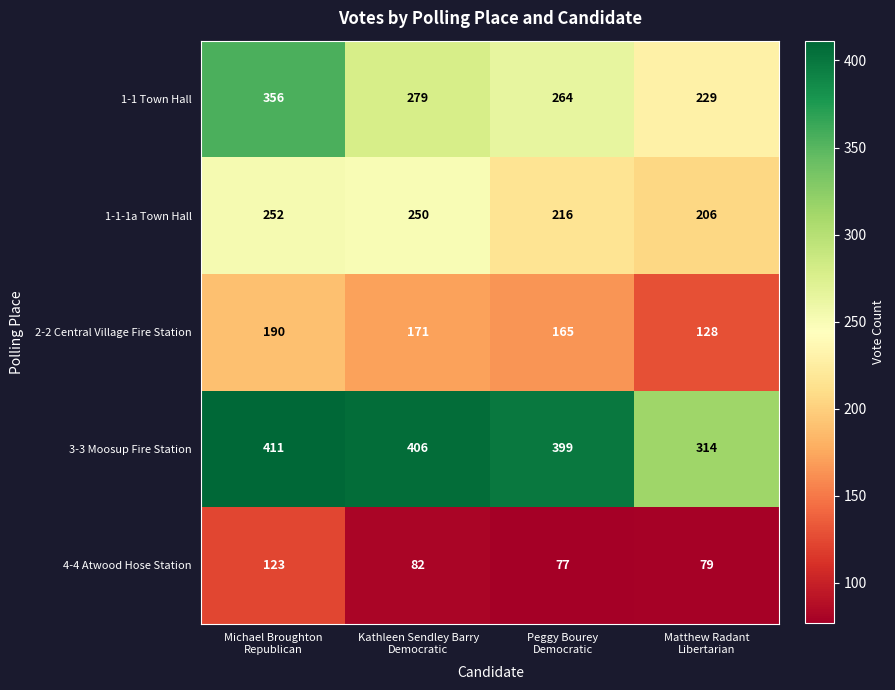

Reading left to right, transcribe all the data shown in this chart.

1-1 Town Hall: 356	279	264	229
1-1-1a Town Hall: 252	250	216	206
2-2 Central Village Fire Station: 190	171	165	128
3-3 Moosup Fire Station: 411	406	399	314
4-4 Atwood Hose Station: 123	82	77	79